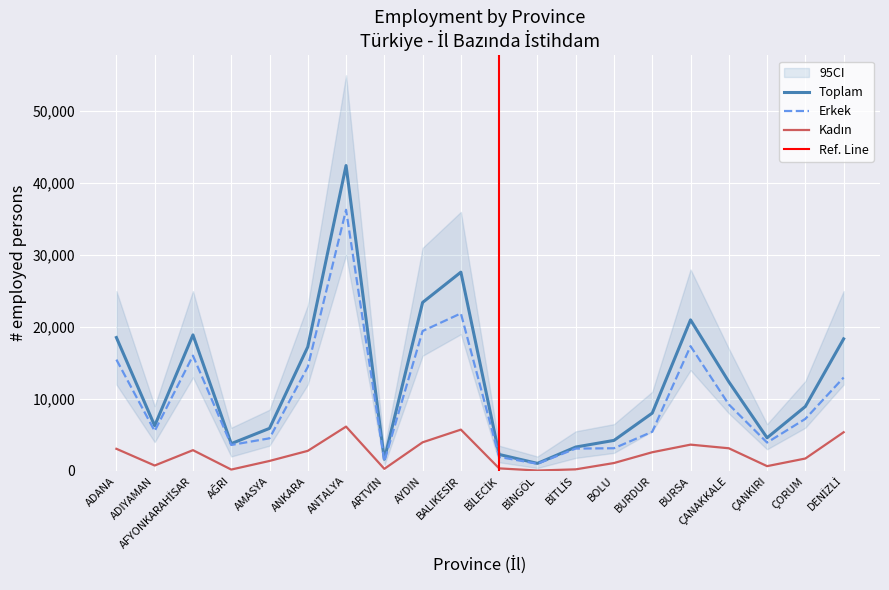

What are all the series names shown in the legend?

Toplam, Erkek, Kadın